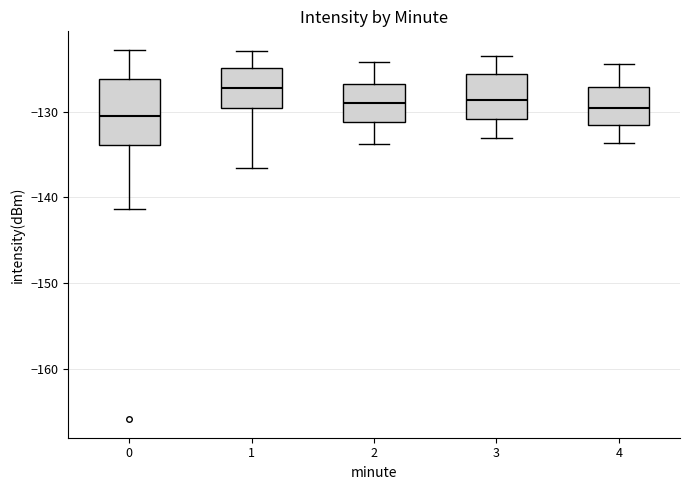

Reading left to right, read every box against the y-axis: the position of its median line, the range the box covers, and the ends of its whiskers. The values are not printed on the chart, so give them approximately, as read against the axis.

0: median -130, box -134 to -126, whiskers -141 to -123
1: median -127, box -130 to -125, whiskers -137 to -123
2: median -129, box -131 to -127, whiskers -134 to -124
3: median -129, box -131 to -126, whiskers -133 to -123
4: median -129, box -131 to -127, whiskers -134 to -124